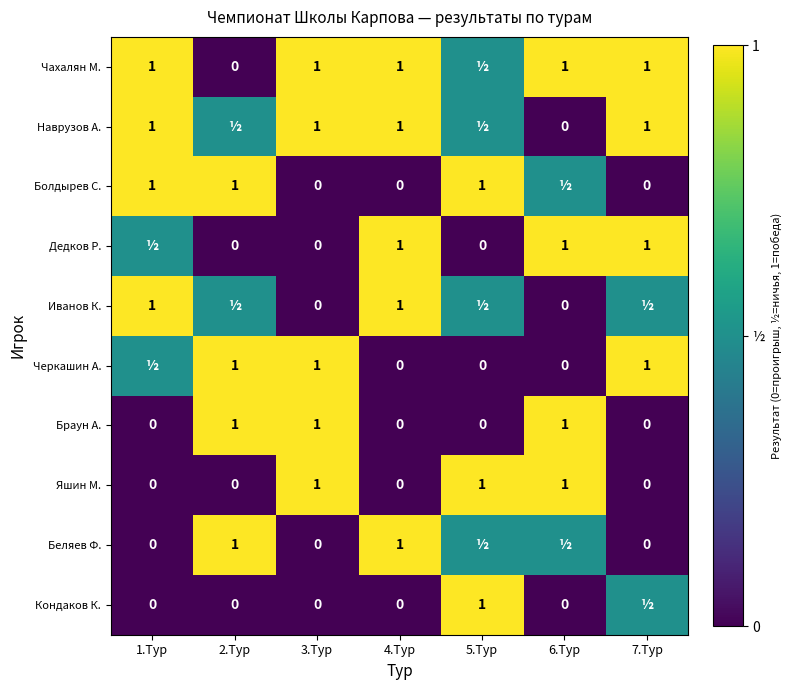

What is the total value across all series at 4.Тур?

5.0